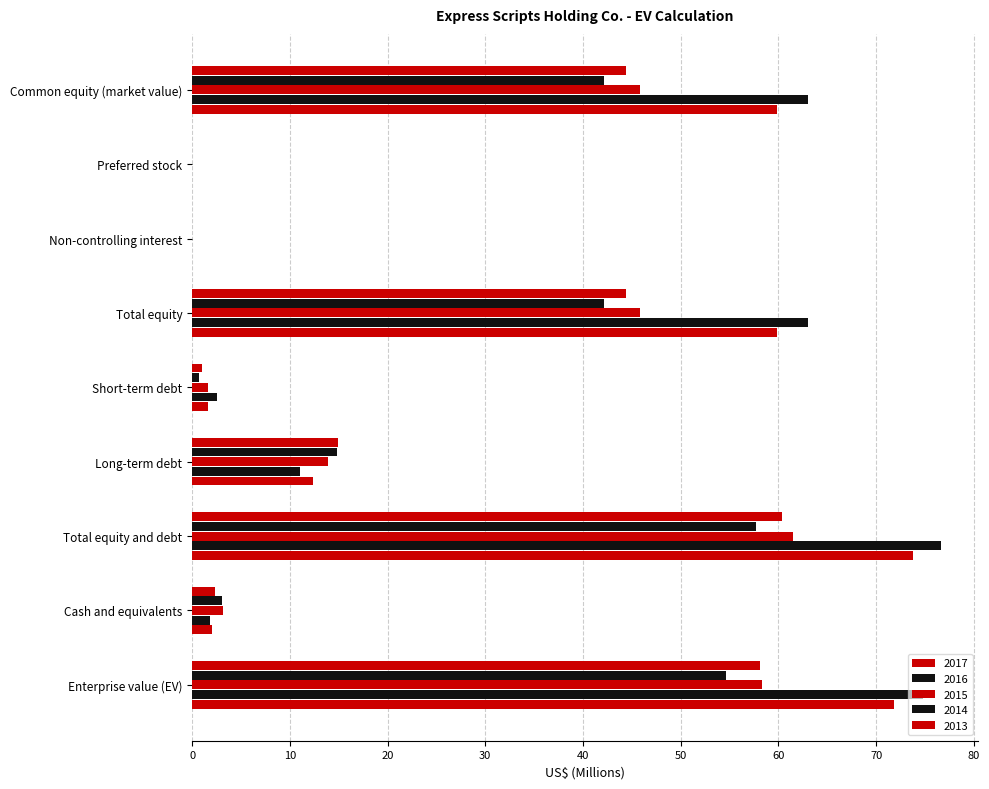

How many values in the 2017 series exceed 14?

5